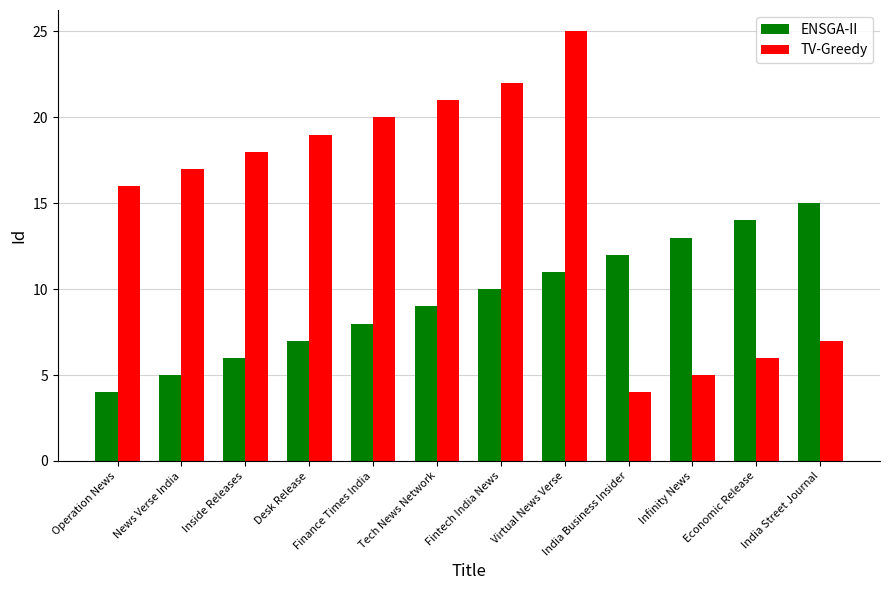

Is the value of TV-Greedy at Infinity News greater than the value of ENSGA-II at Fintech India News?

No